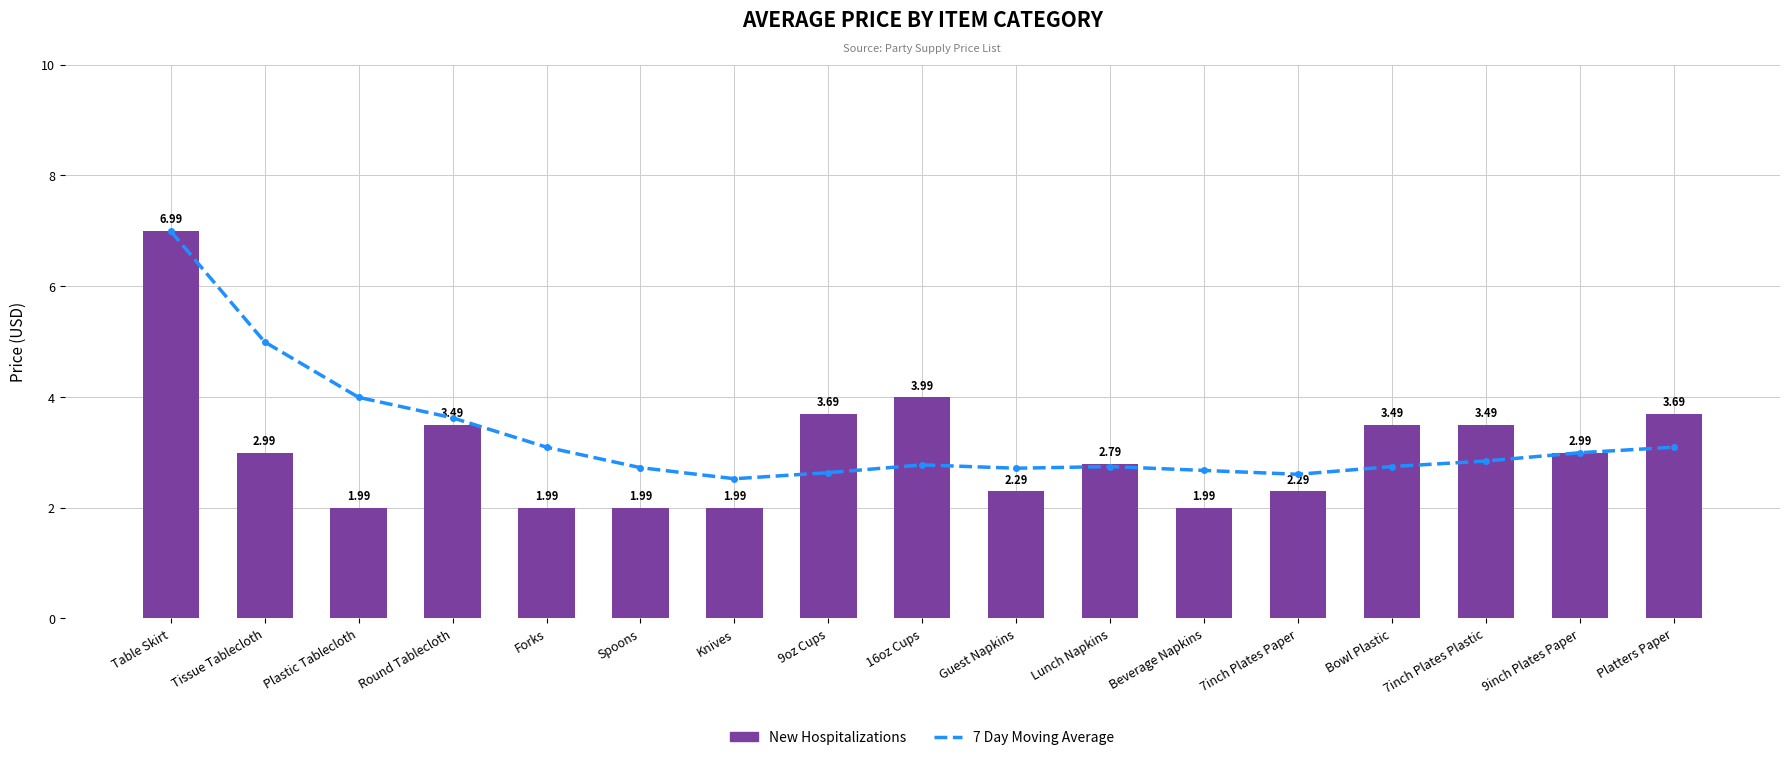

At how many categories does at least one series exceed 6?

1